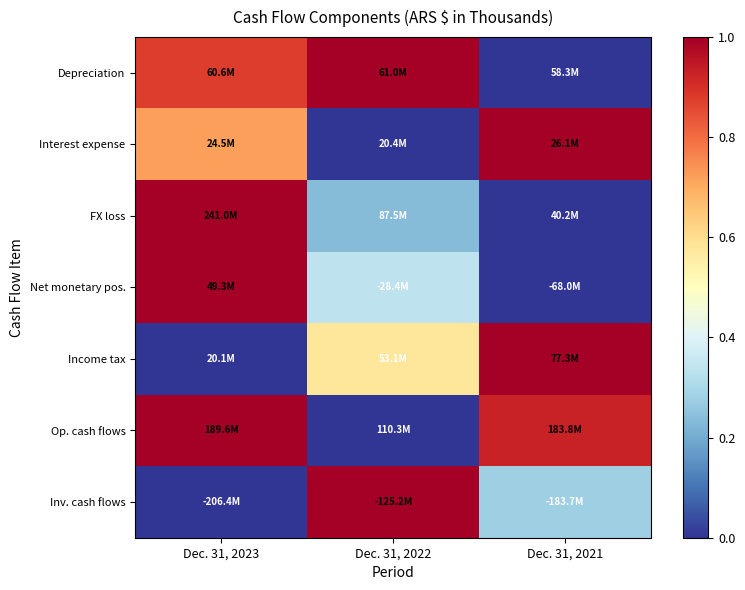

Which series has the largest total across all categories?

Op. cash flows